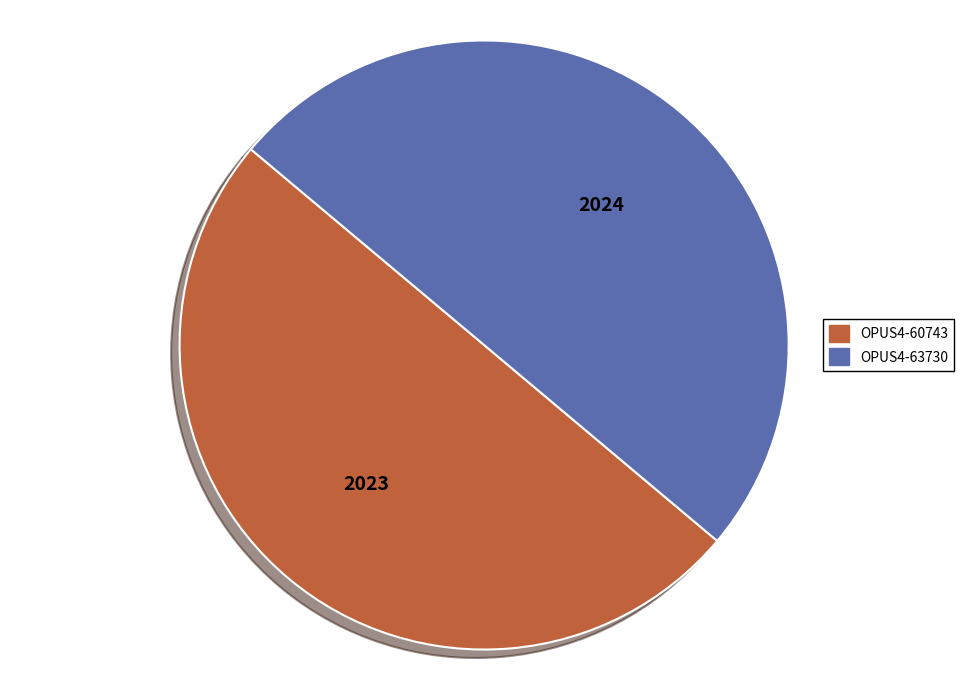

What is the ratio of the value at OPUS4-63730 to the value at OPUS4-60743?

1.0